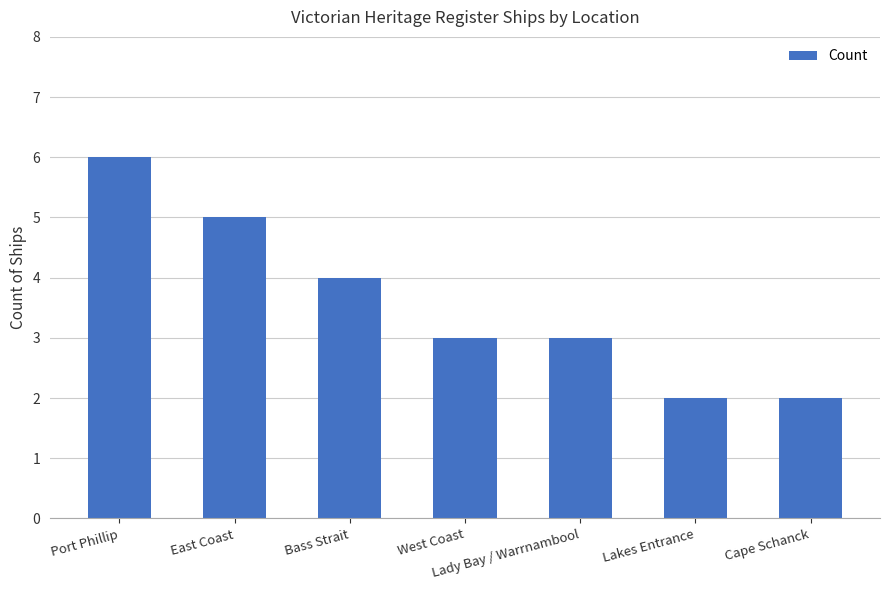

What is the average value?

4